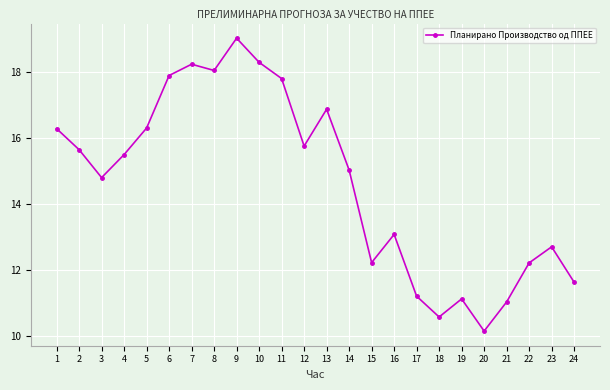

The chart shows a value of 10.2 at 20. True or false?

True